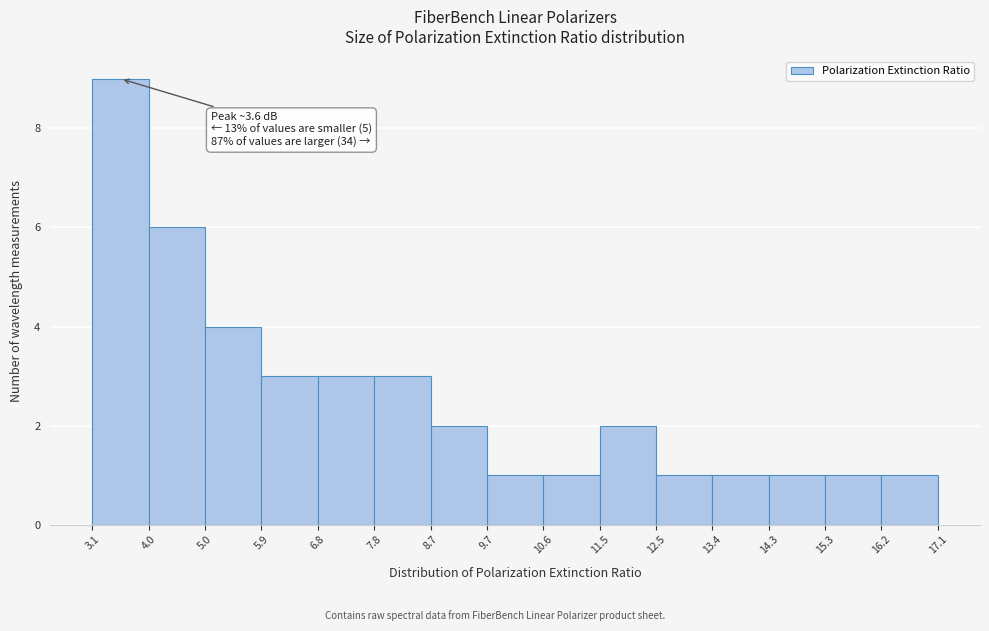

Over which range of the x-axis is the bar tallest?

3.1 to 4.0